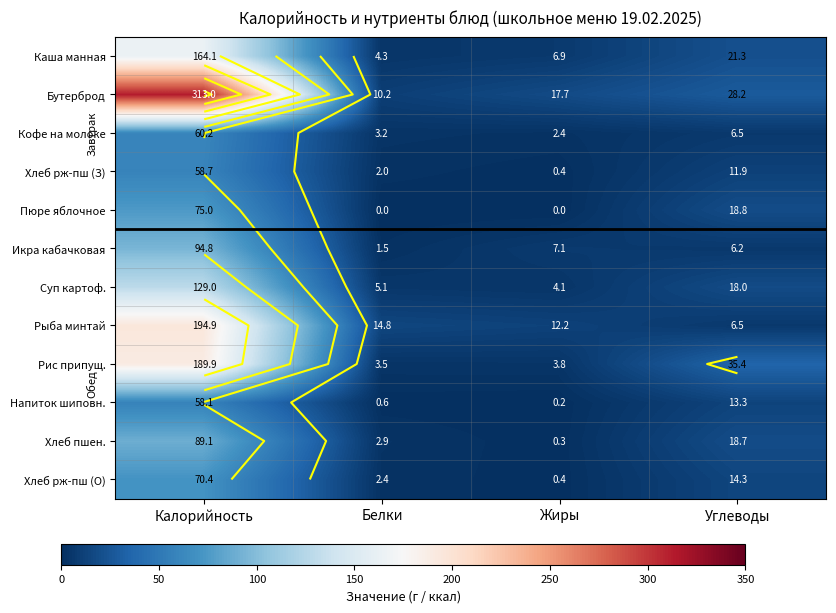

Which has a higher value, Углеводы or Белки?

Углеводы